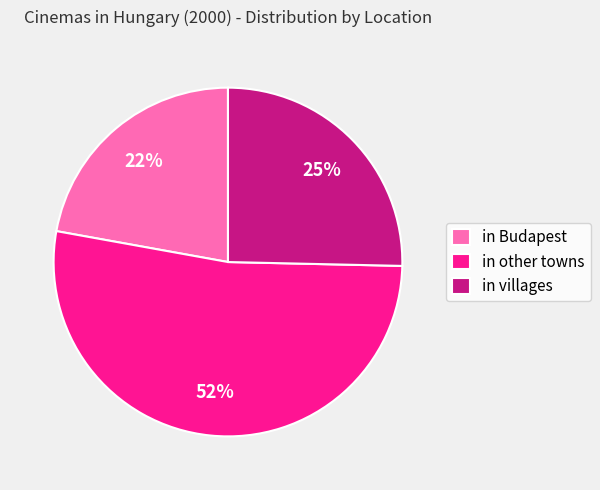

Which has a higher value, in other towns or in Budapest?

in other towns